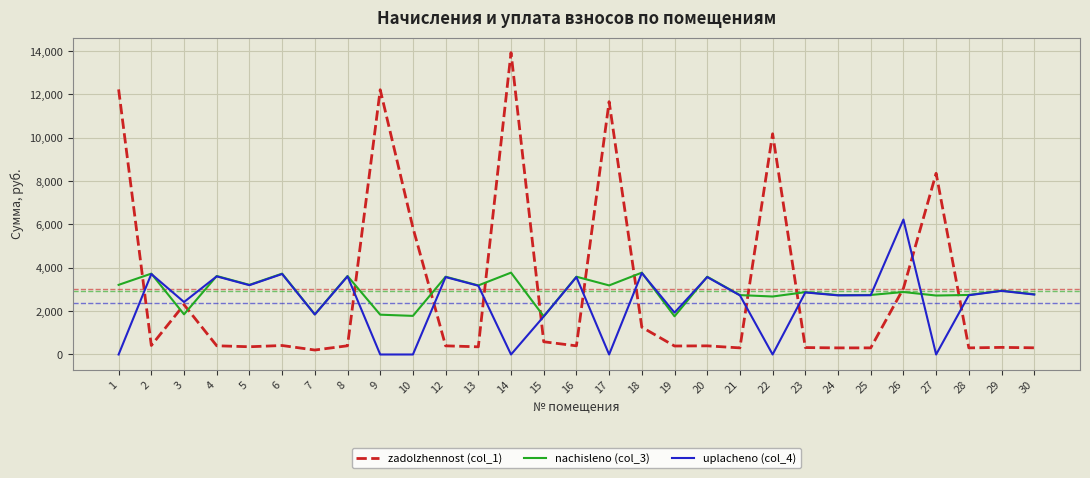

What is the maximum value for zadolzhennost (col_1)?

13932.3